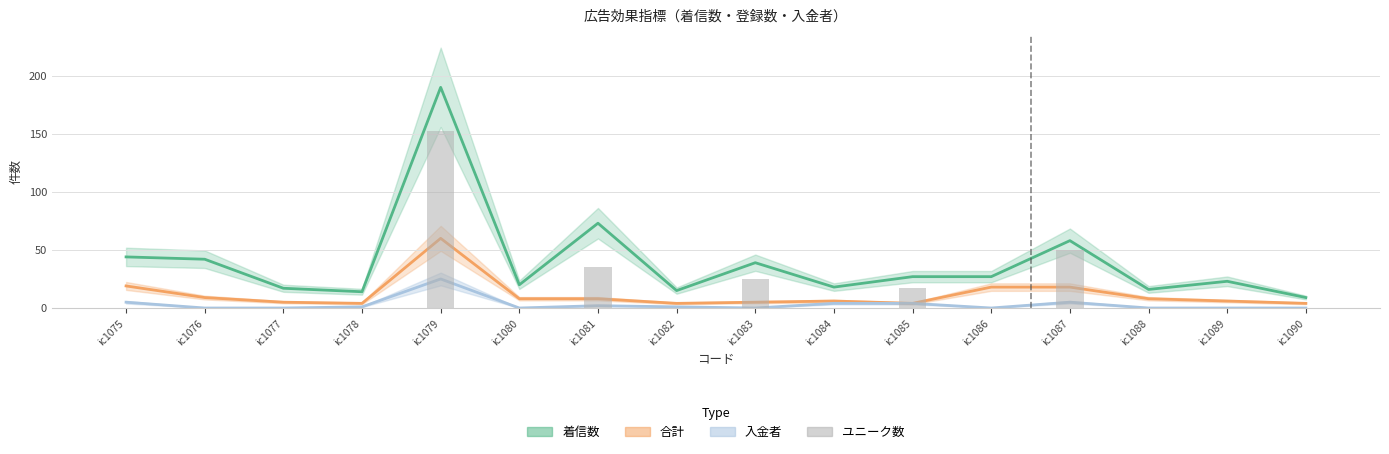

How many values are above zero?

5